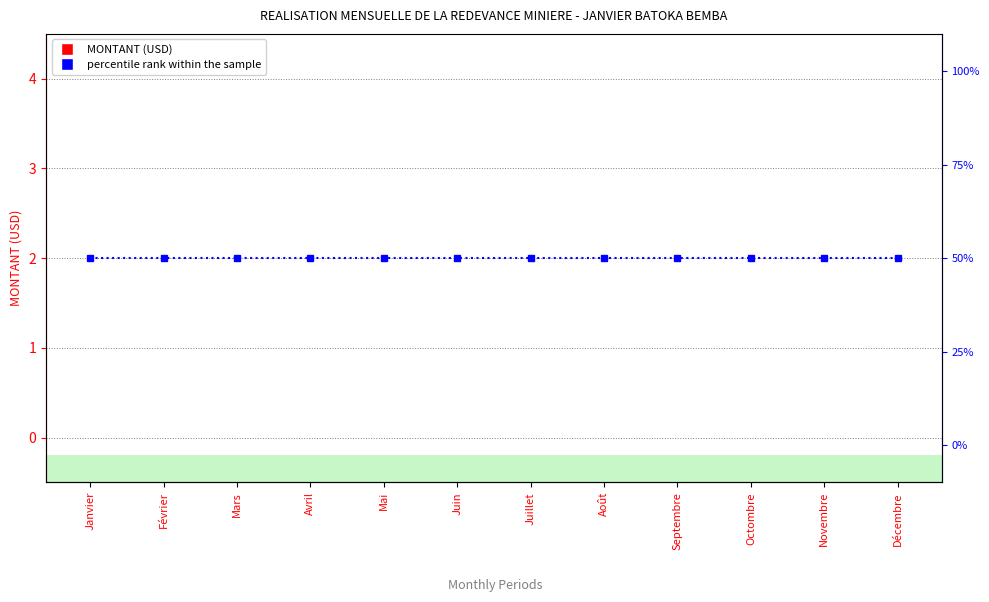

What is the greatest value displayed?

50